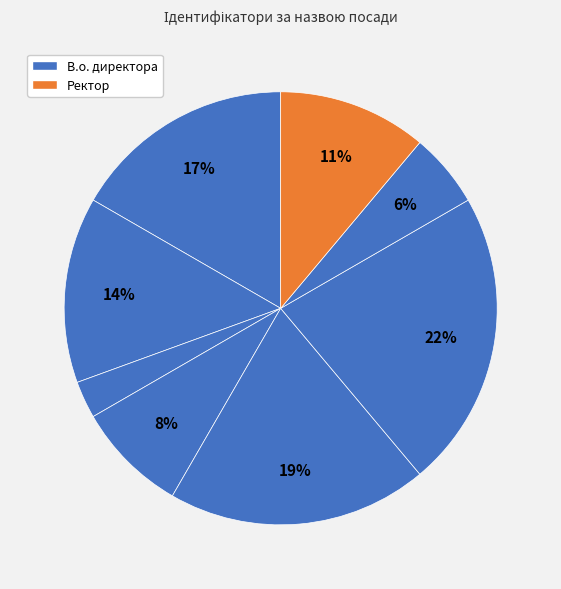

How many slices are in this pie chart?

8